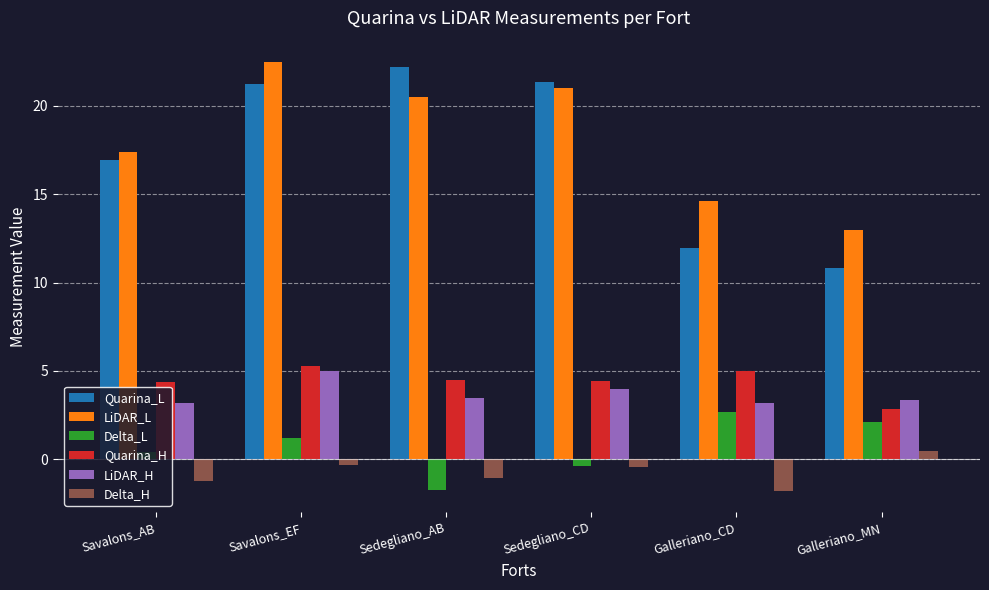

What is the difference between the highest and lowest values at Sedegliano_AB?

23.9